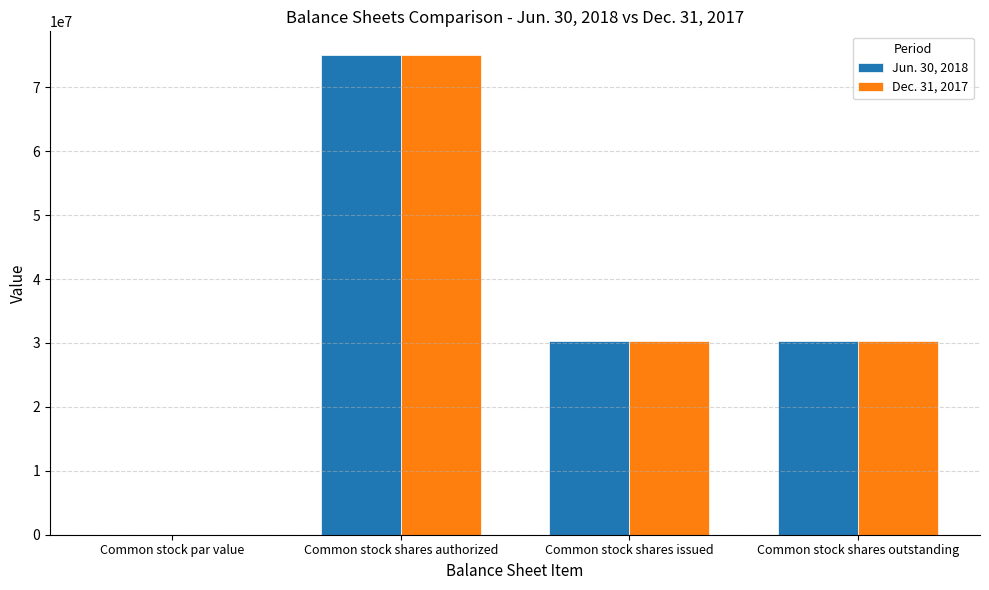

How many distinct data groups are displayed?

2